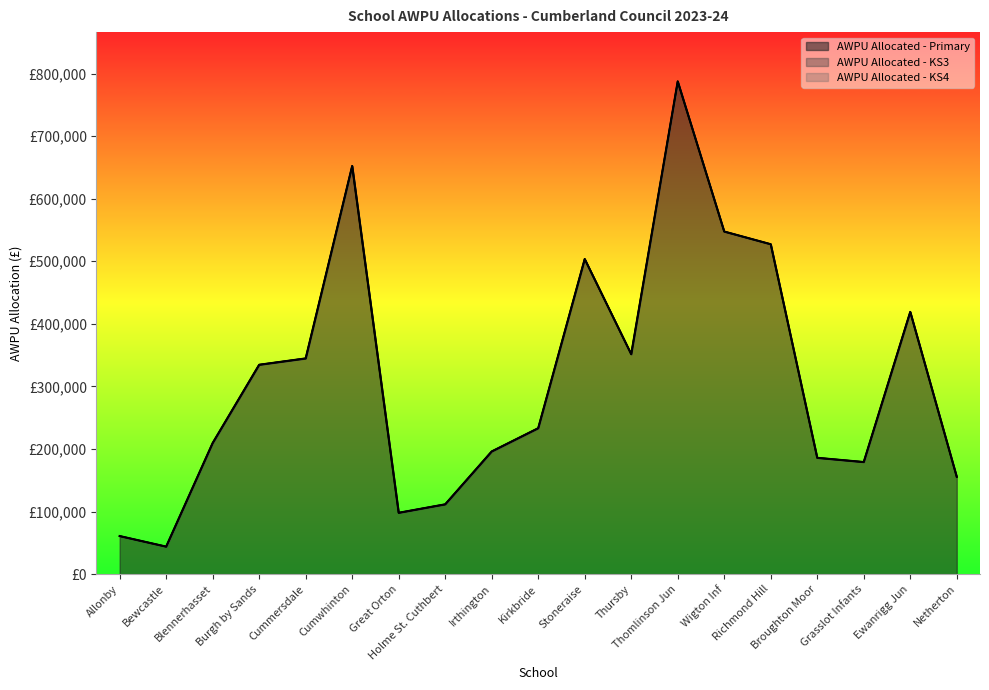

Which series has the largest total across all categories?

AWPU Allocated - Primary